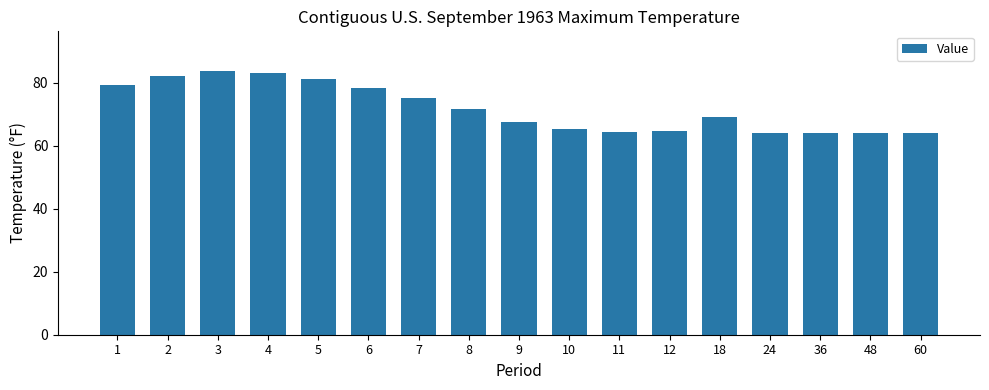

What is the value of the 11th bar from the left?

64.3